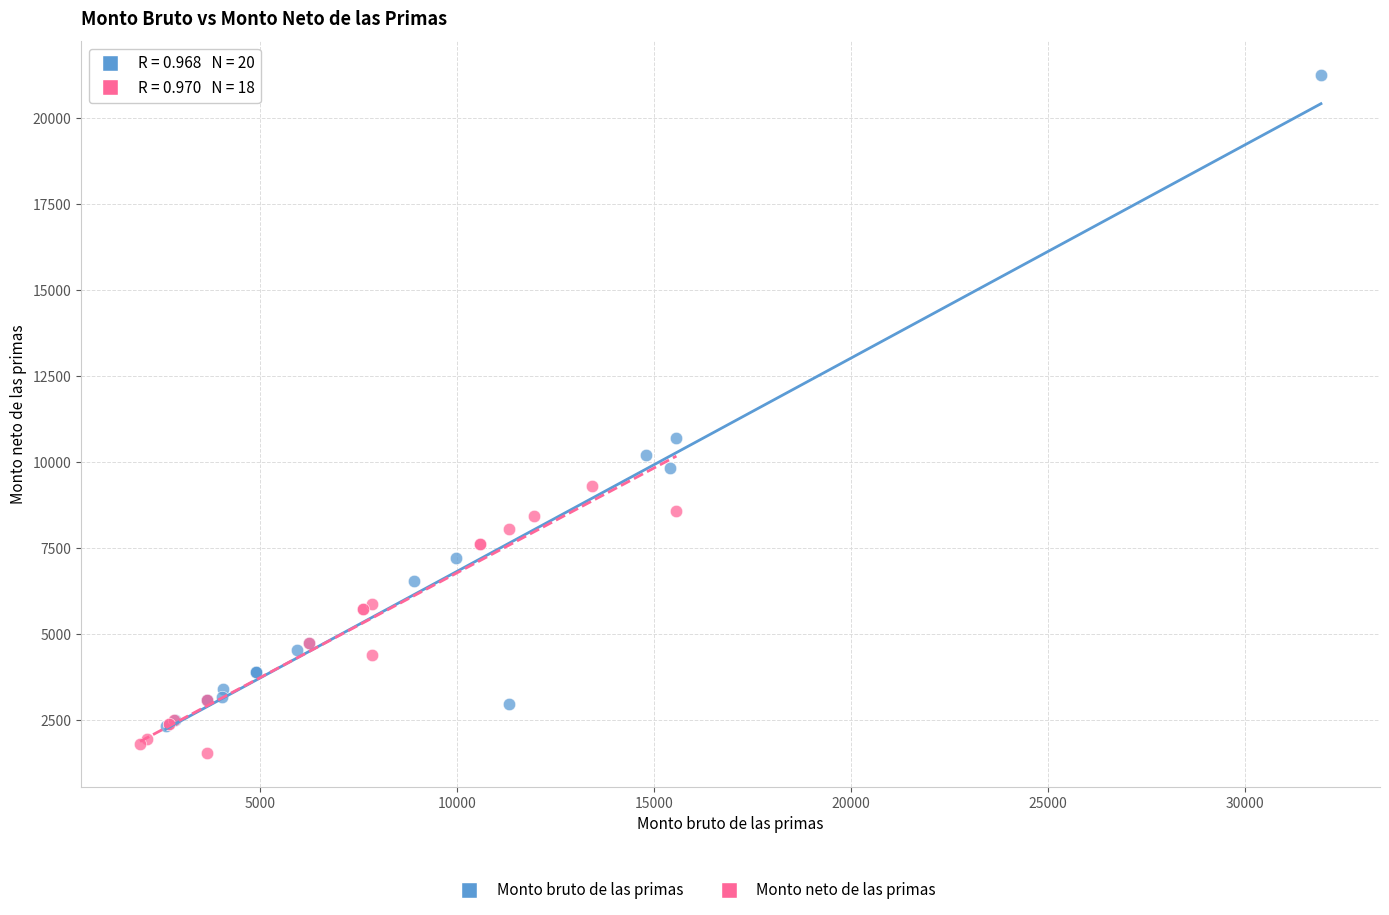

Which series reaches the maximum Y coordinate?

Monto bruto de las primas